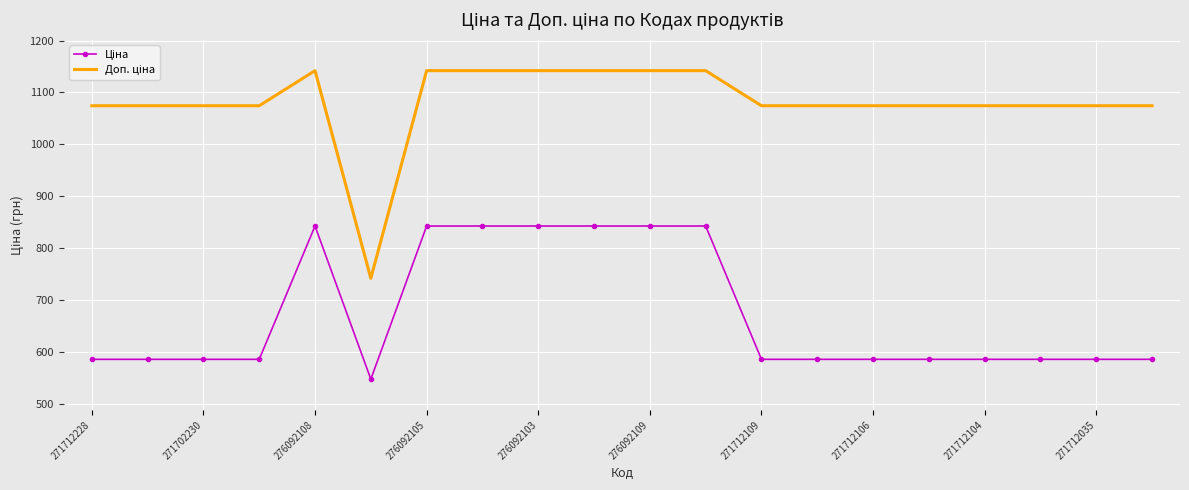

What is the maximum value shown in the chart?

1142.1